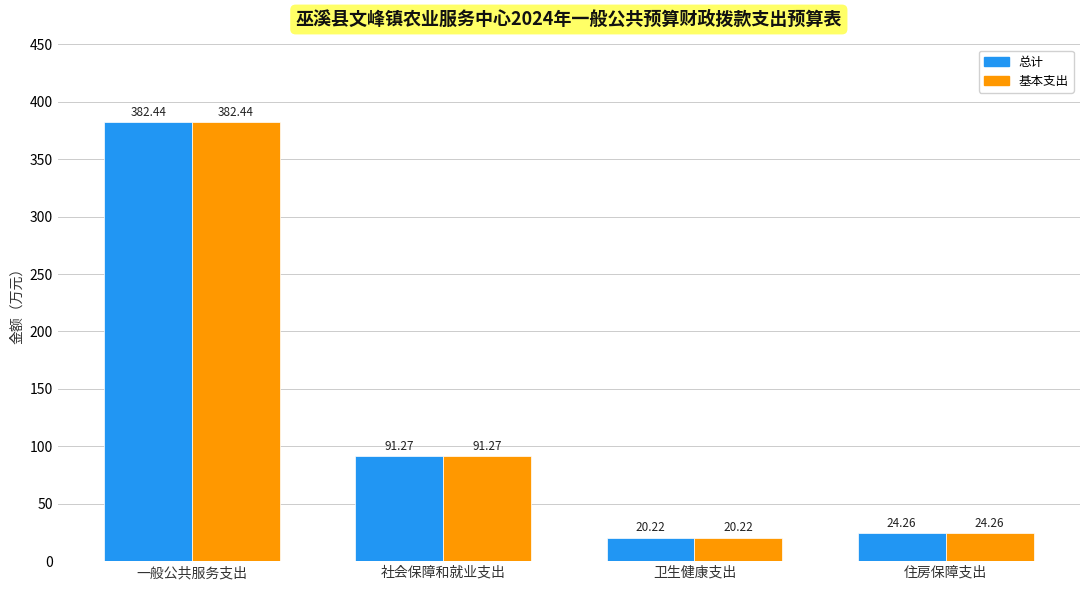

At which category is the sum across all series the highest?

一般公共服务支出